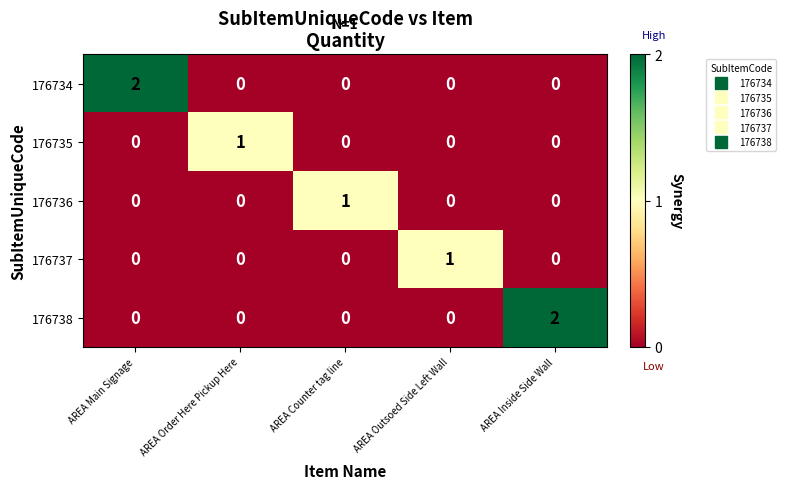

Between AREA Main Signage and AREA Order Here Pickup Here, which series saw the biggest shift?

176734